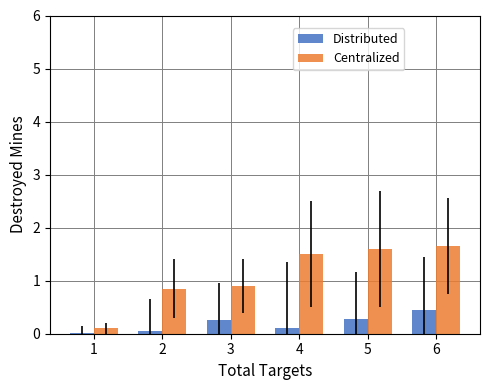

The Centralized series shows 0.7 at 4. True or false?

False